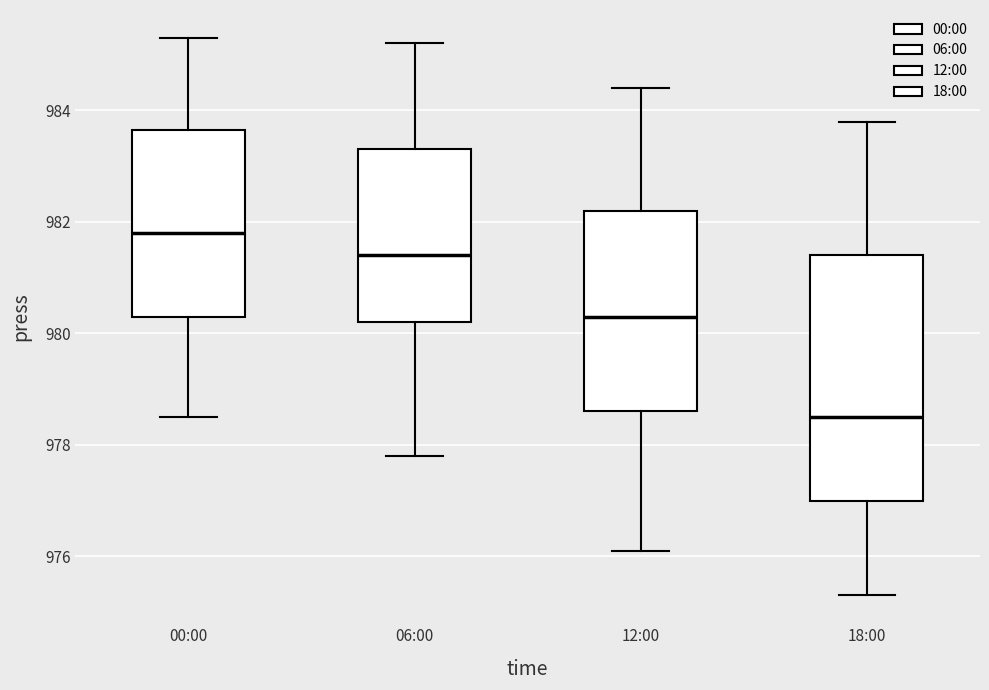

Which box has the lowest median line?

18:00